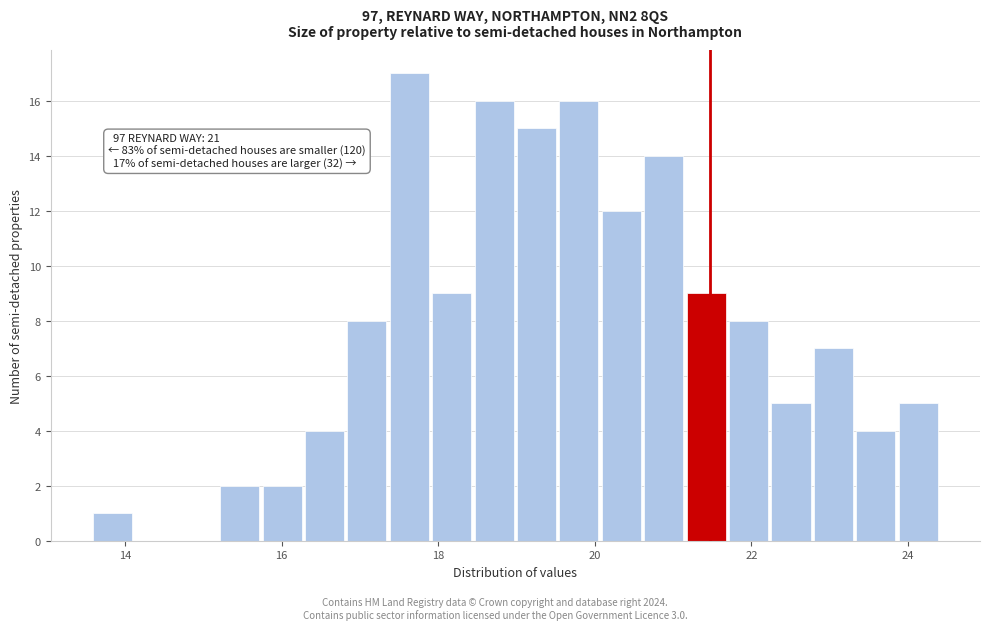

Around what value on the x-axis is the tallest bar? Give the approximate position of its centre, as read against the axis.

17.6